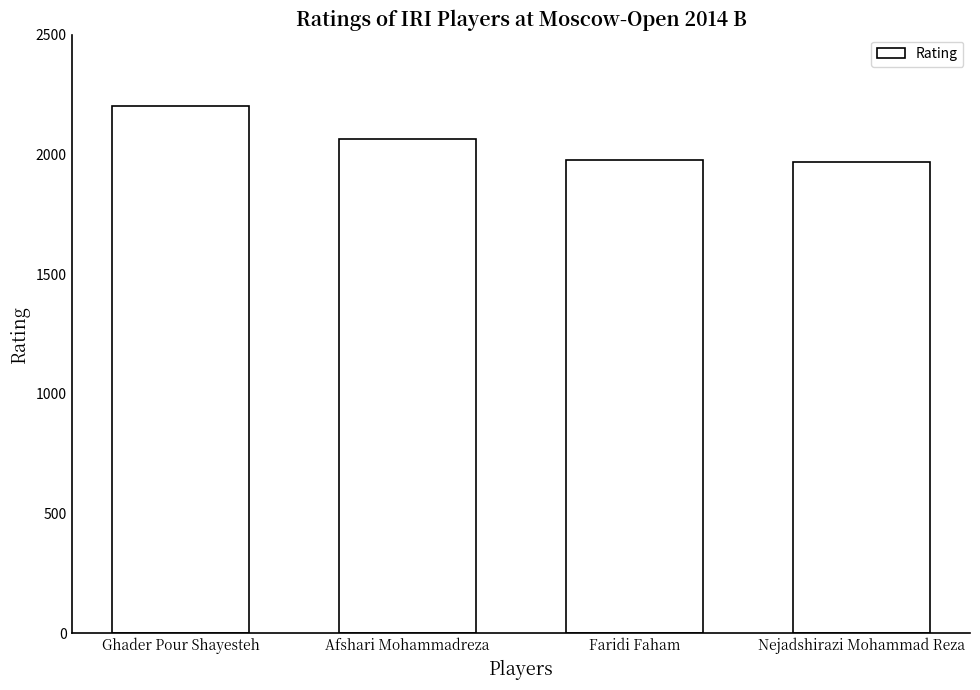

Where is the data nearest to the value 2085?

Afshari Mohammadreza